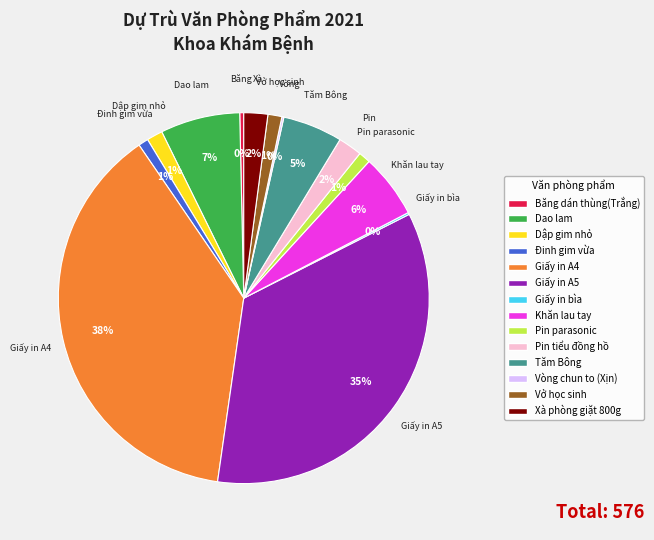

Which has a higher value, Vở học sinh or Khăn lau tay?

Khăn lau tay